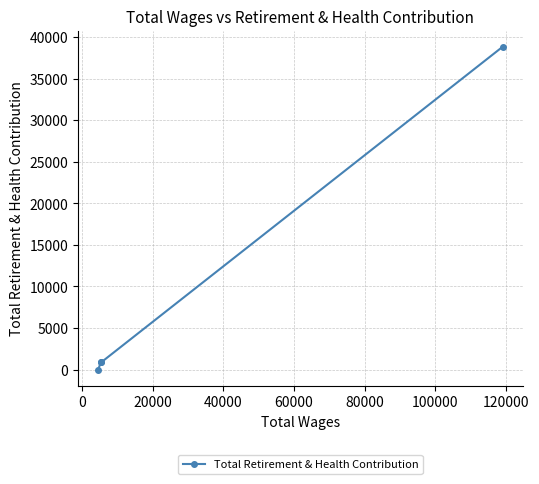

Count the number of categories in the chart.

4